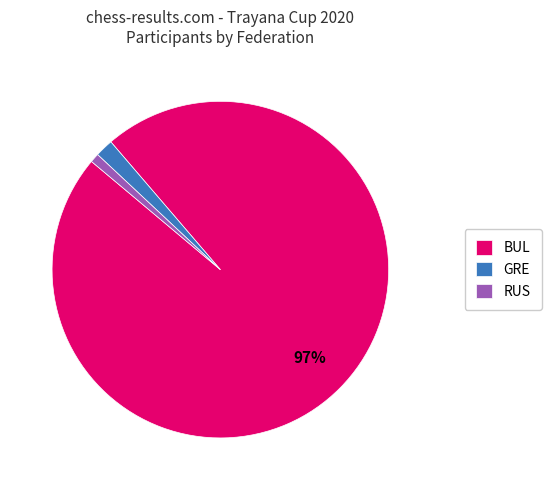

To the nearest percent, what is the average slice percentage?

33%